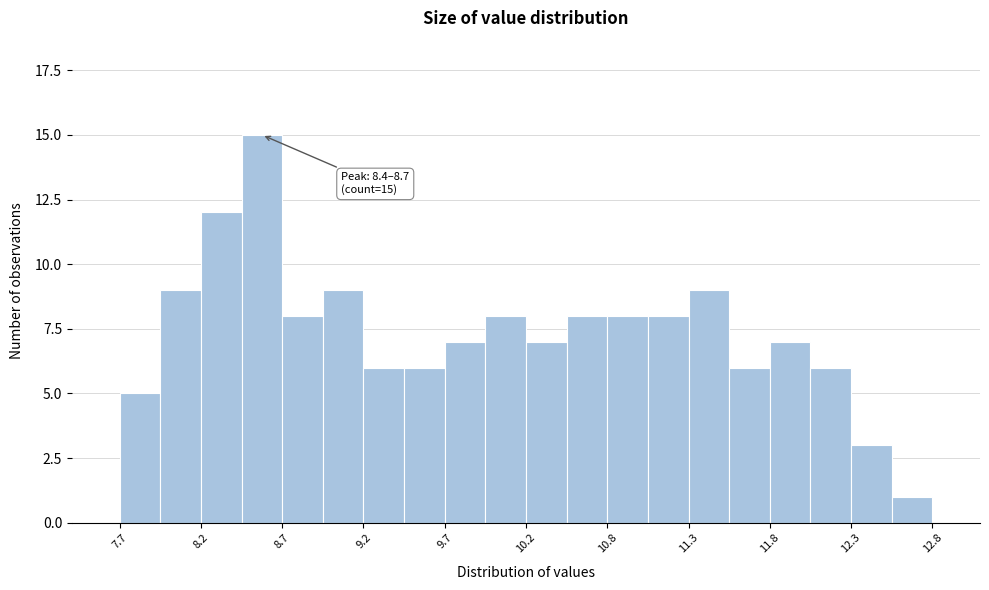

Around what value on the x-axis is the tallest bar? Give the approximate position of its centre, as read against the axis.

8.6